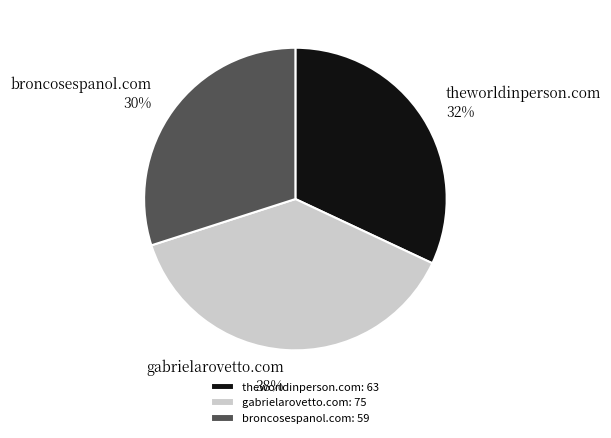

Combined, do broncosespanol.com and theworldinperson.com account for over 50%?

Yes